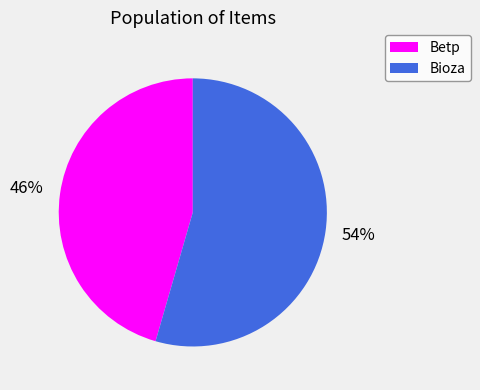

True or false: Betp accounts for 46% of the total.

True